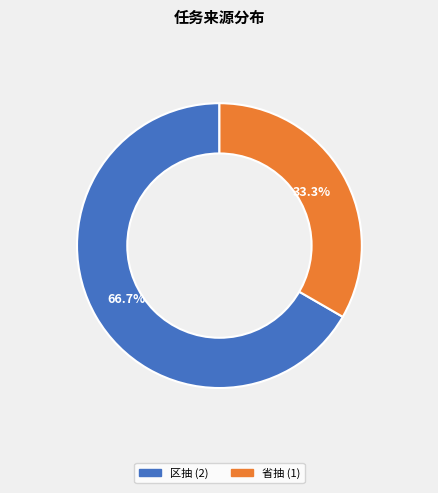

To the nearest percent, what percentage of the pie is 区抽?

67%